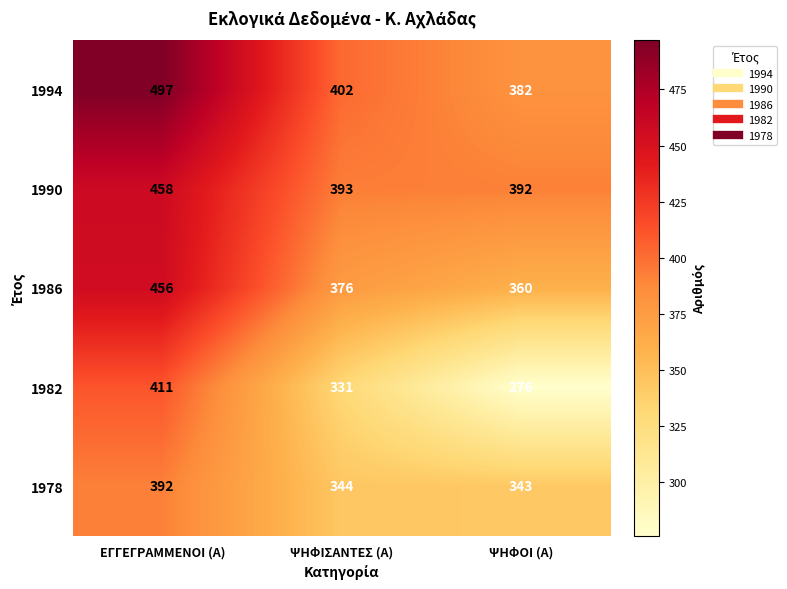

Reading right to left, what are all the values shown in this chart?

1994: 382	402	497
1990: 392	393	458
1986: 360	376	456
1982: 276	331	411
1978: 343	344	392